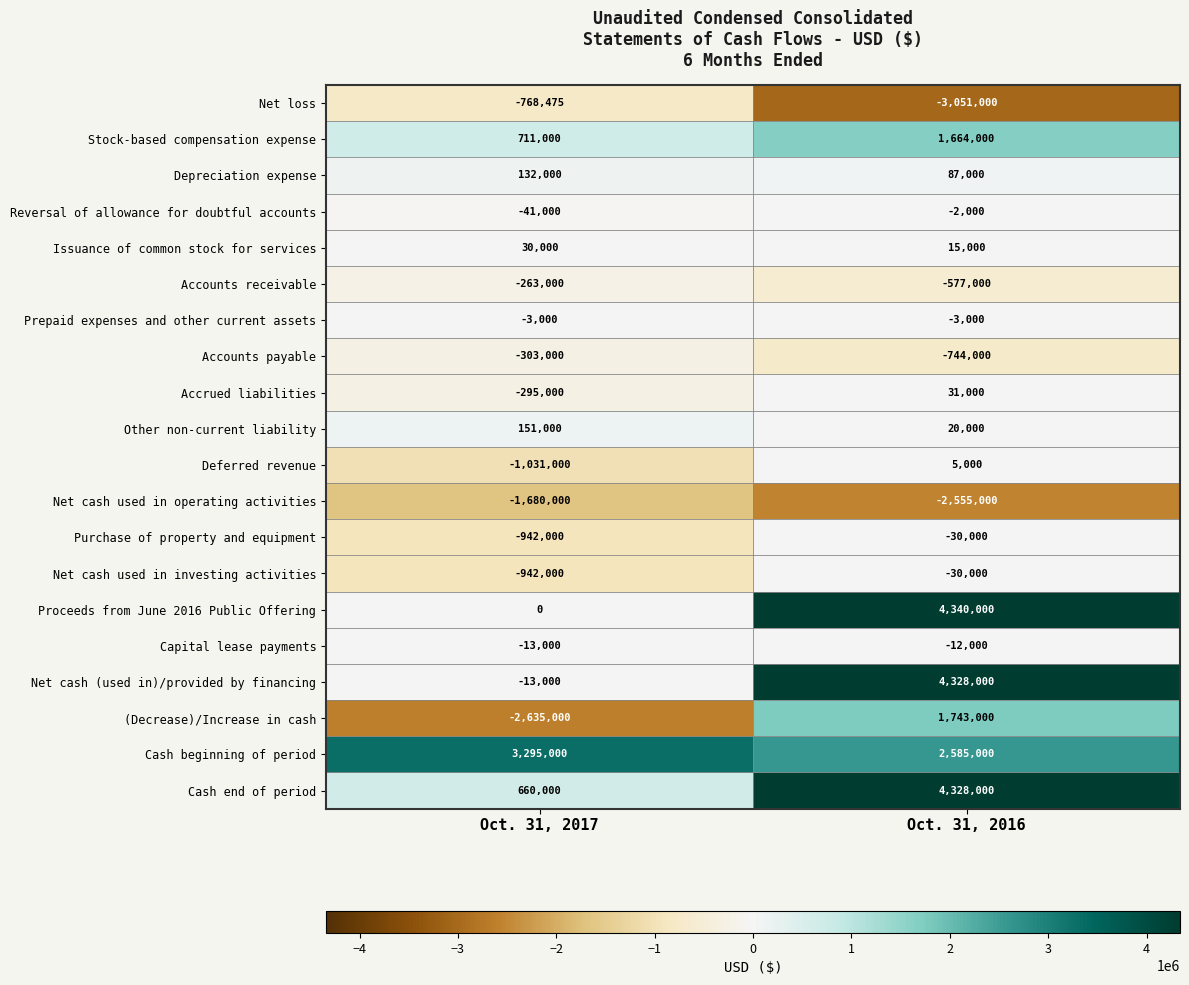

What is the sum of the Cash beginning of period values at Oct. 31, 2016 and Oct. 31, 2017?

5880000